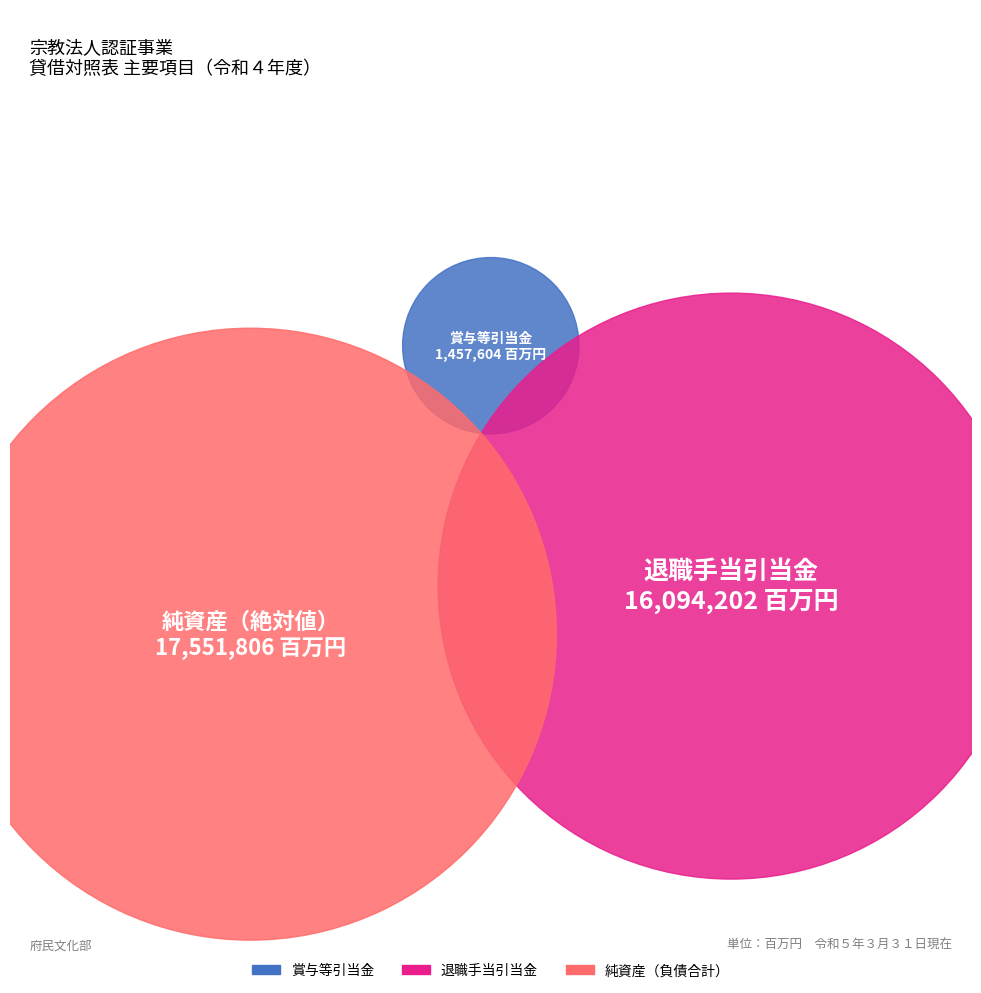

Which has a higher value, 純資産 or 賞与等引当金?

純資産